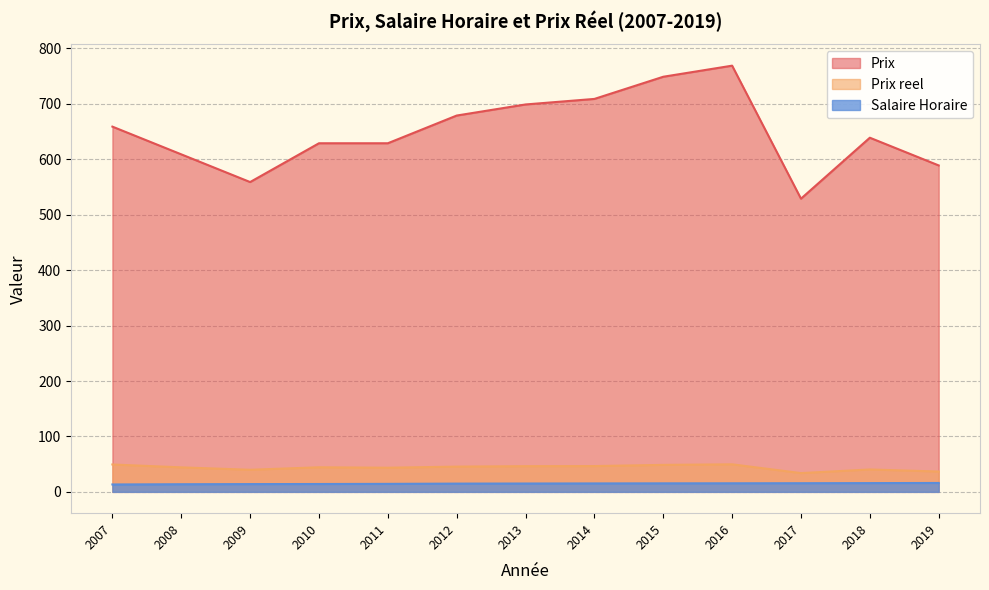

What is the sum of all Prix reel values?

569.3